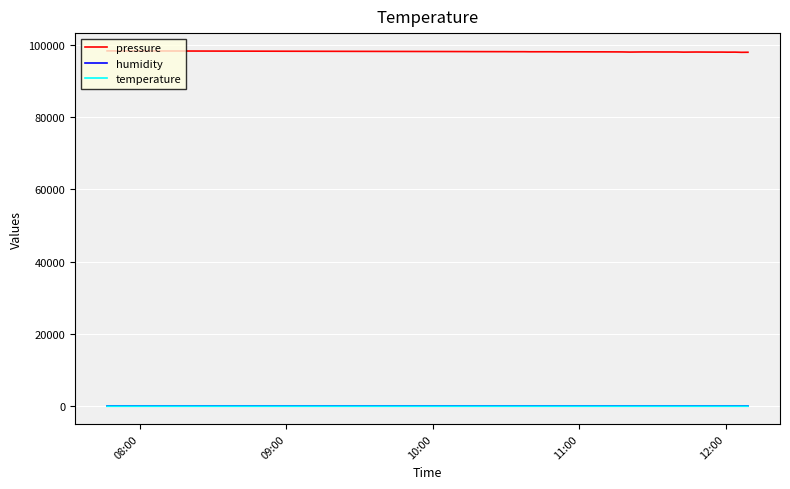

True or false: pressure and humidity intersect in this chart.

False